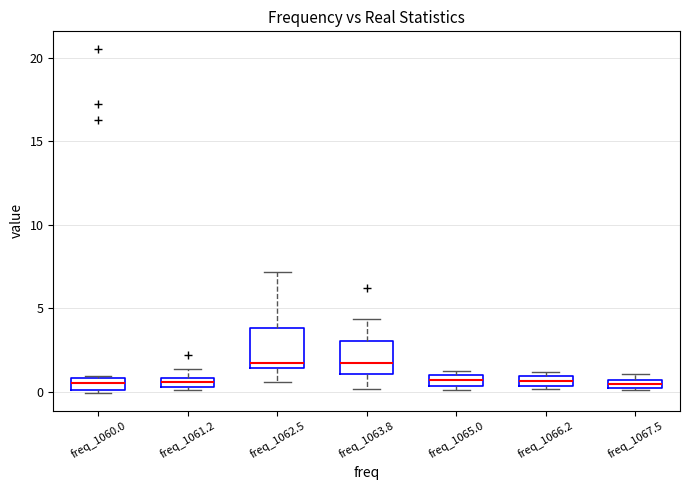

Where is the upper edge of the box for freq_1067.5 on the y-axis? The values are not printed on the chart, so give them approximately, as read against the axis.

0.5